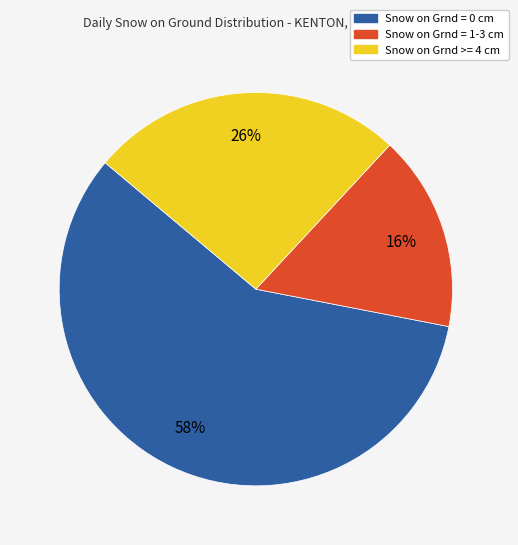

Which slice represents more than half of the pie?

Snow on Grnd = 0 cm